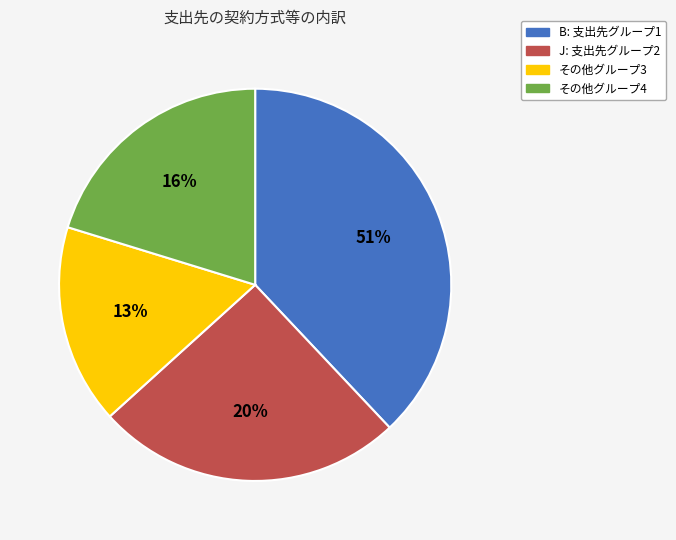

Is there a majority slice in this chart?

No